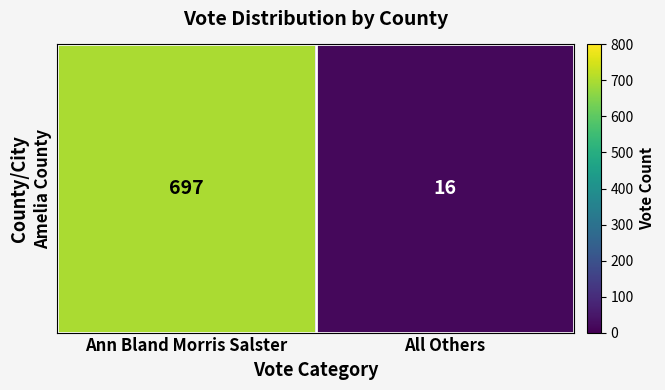

The value at All Others is 16. True or false?

True